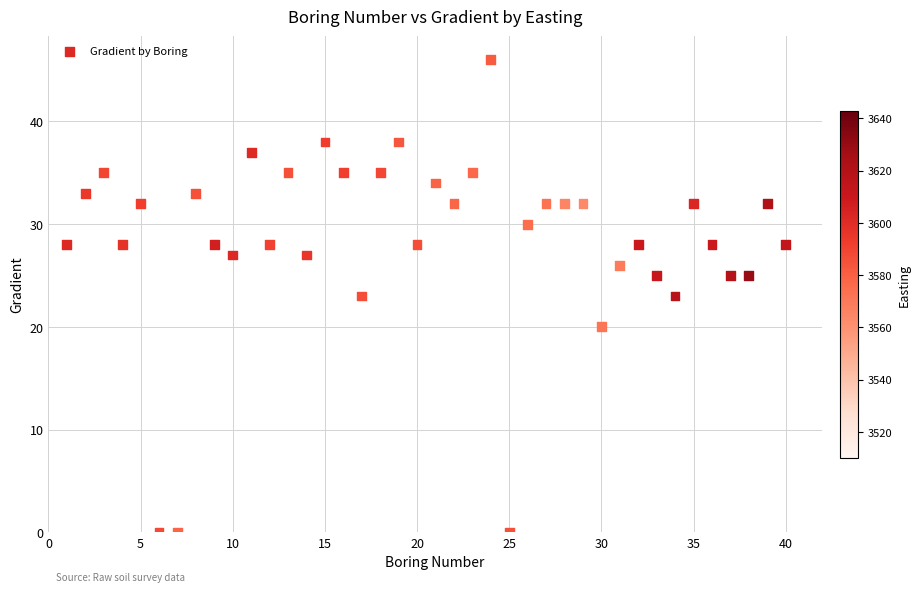

What is the range of Y values (max minus min)?

46